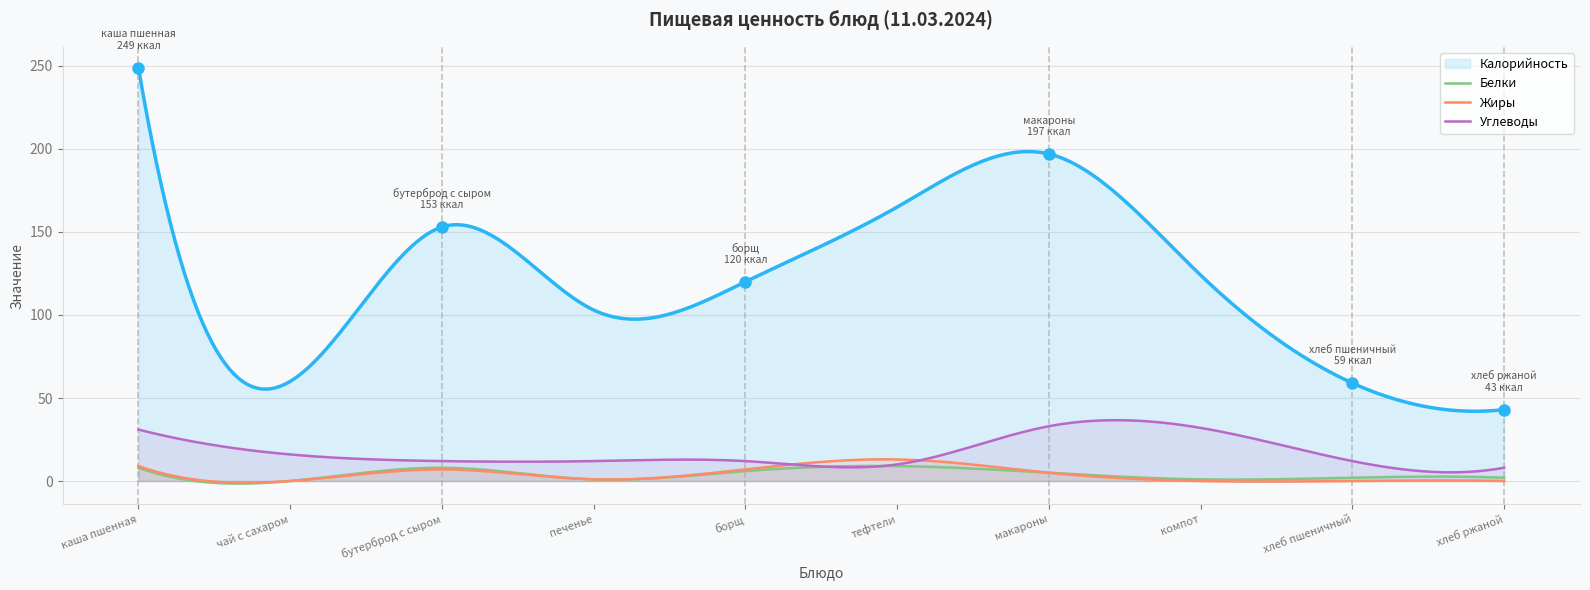

What is the spread (max minus min) of values at бутерброд с сыром?

146